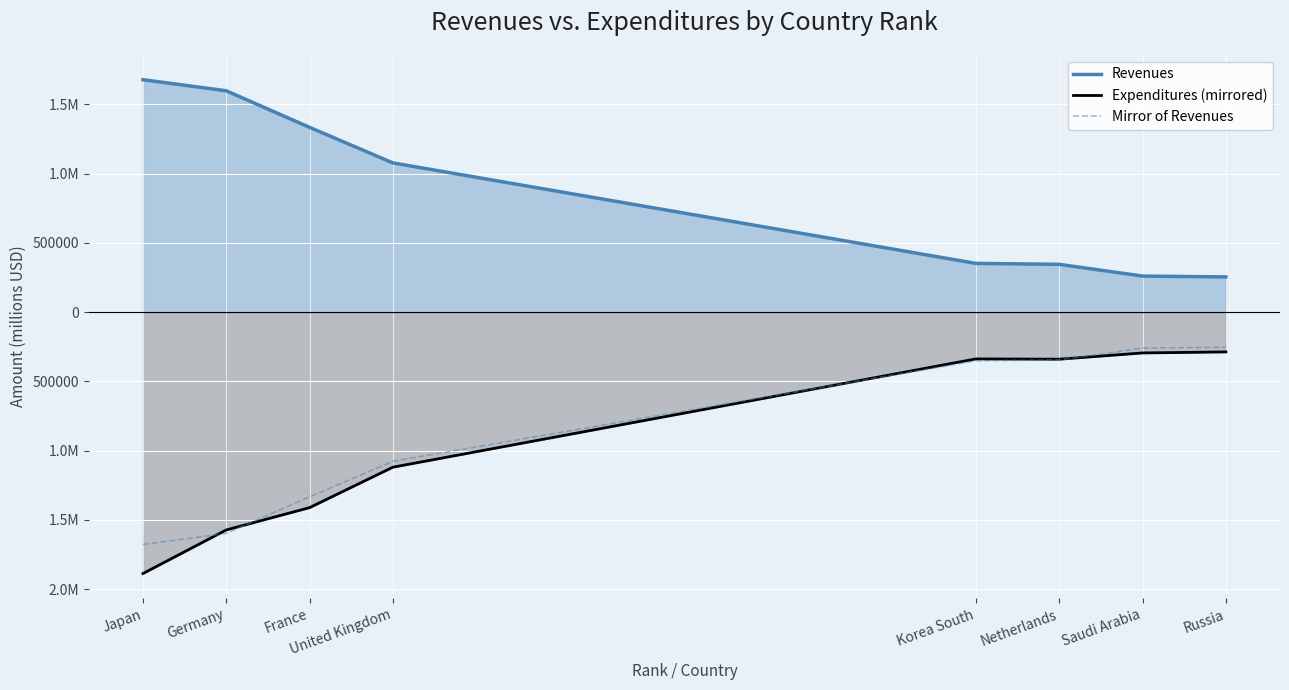

Which series has the widest spread of values?

Expenditures (mirrored)